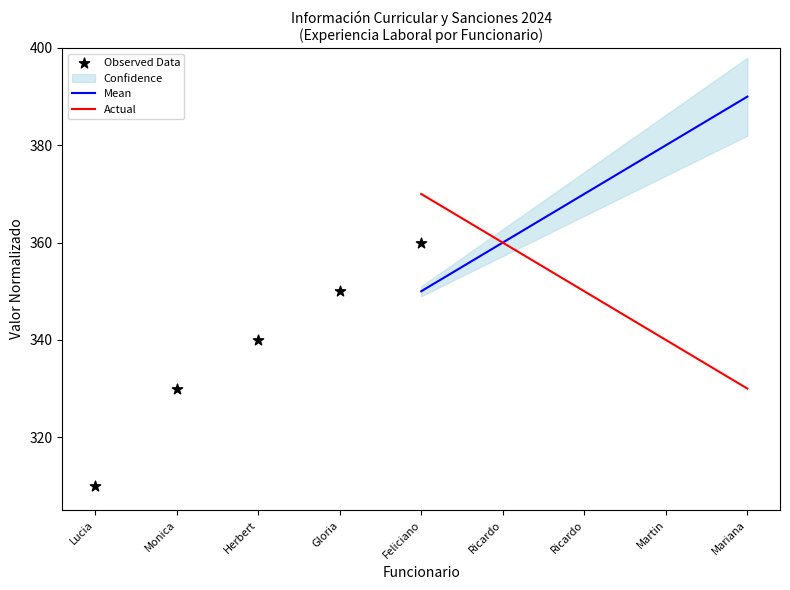

Which series reaches the maximum Y coordinate?

Mean